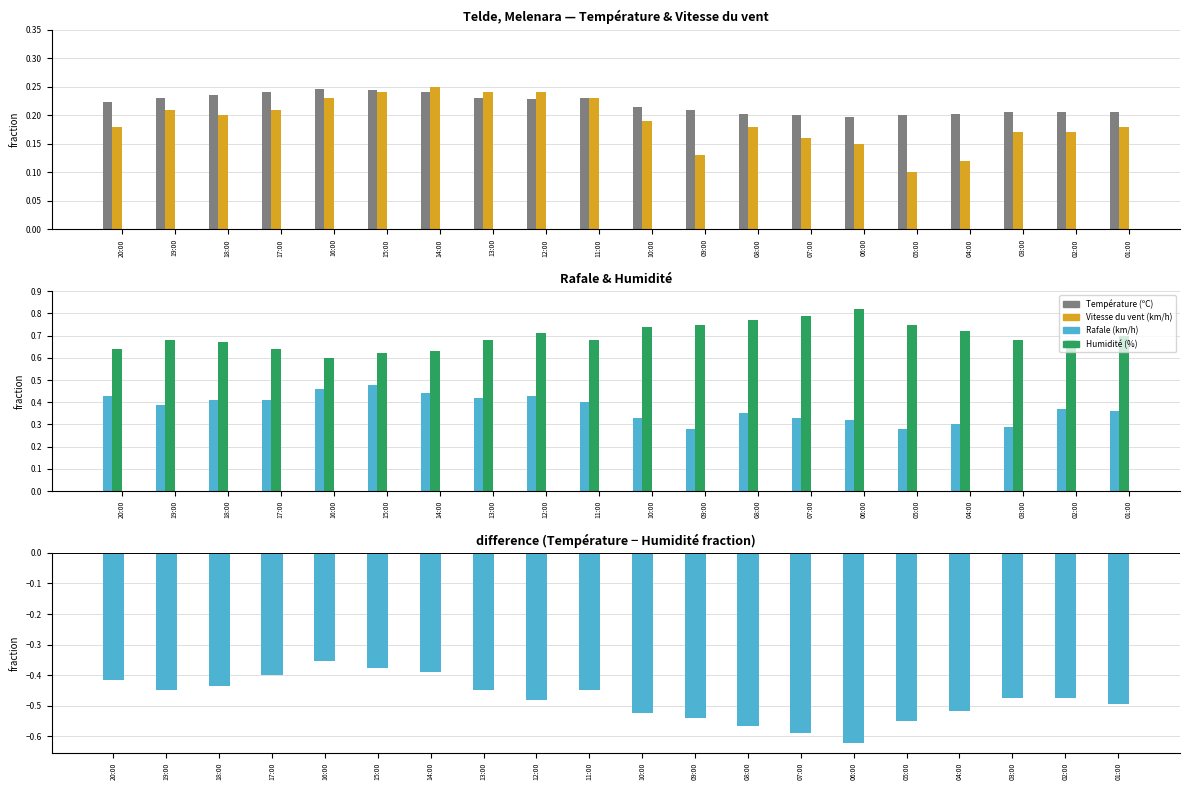

What is the sum of all Vitesse du vent (km/h) values?

3.8